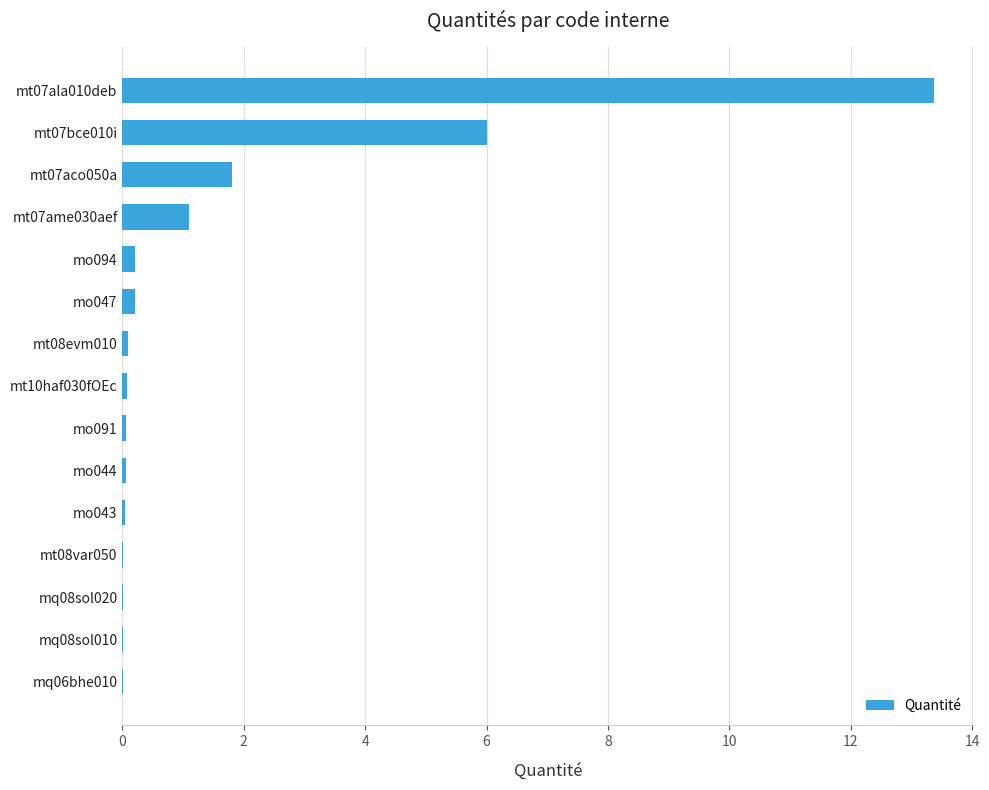

Are the bars horizontal?

Yes